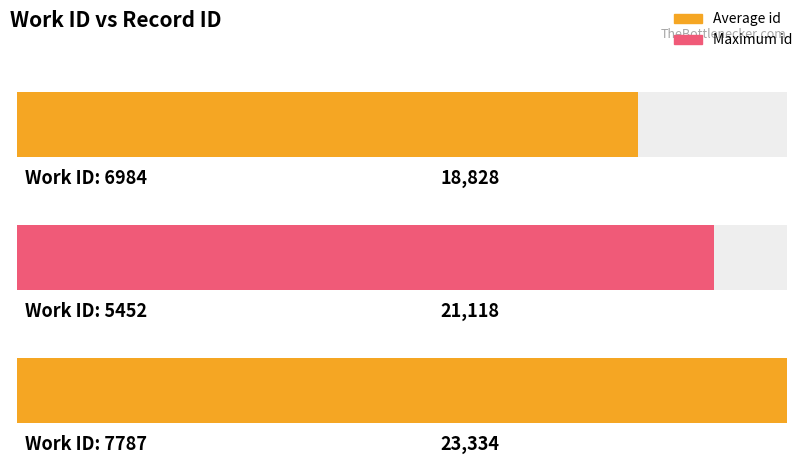

Which has a higher value, 6984 or 7787?

7787